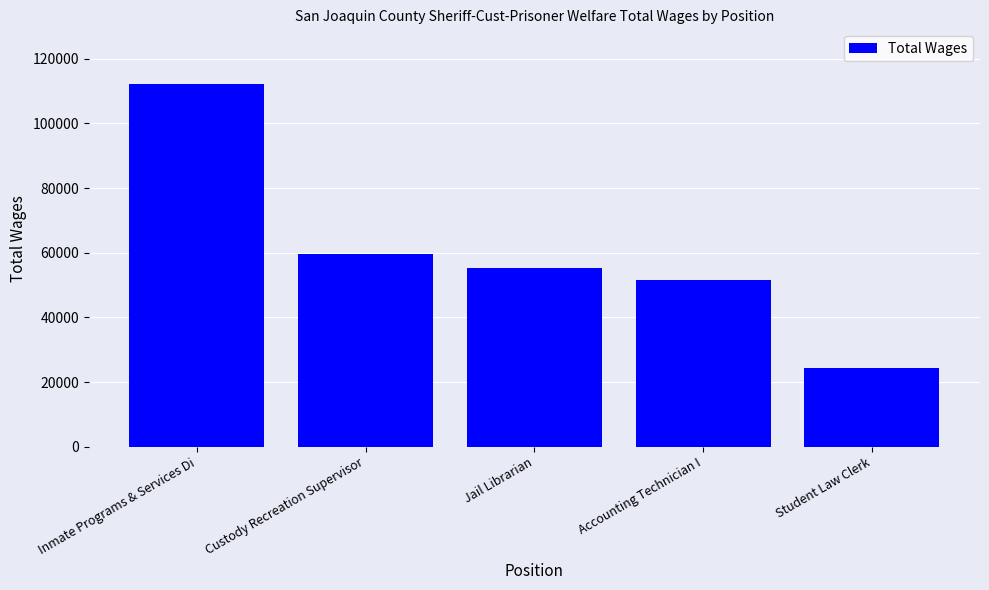

Rank the categories by value from highest to lowest.

Inmate Programs & Services Di, Custody Recreation Supervisor, Jail Librarian, Accounting Technician I, Student Law Clerk